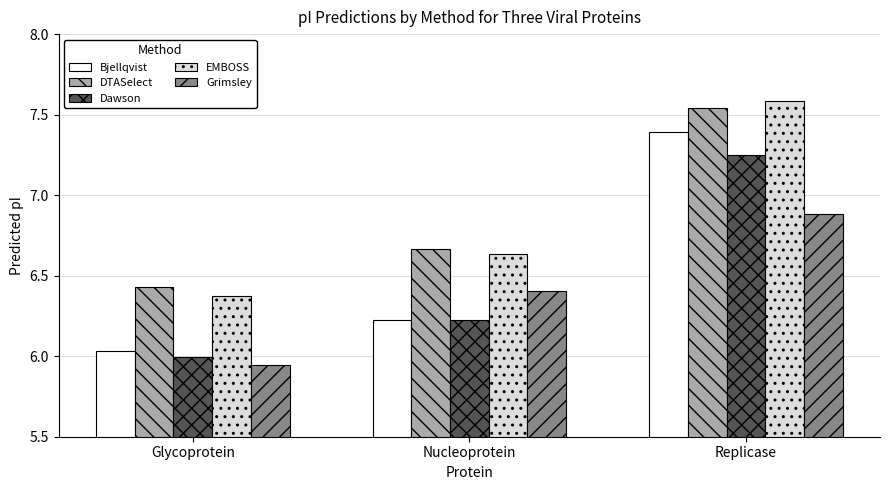

The Bjellqvist series shows 6.2 at Nucleoprotein. True or false?

True